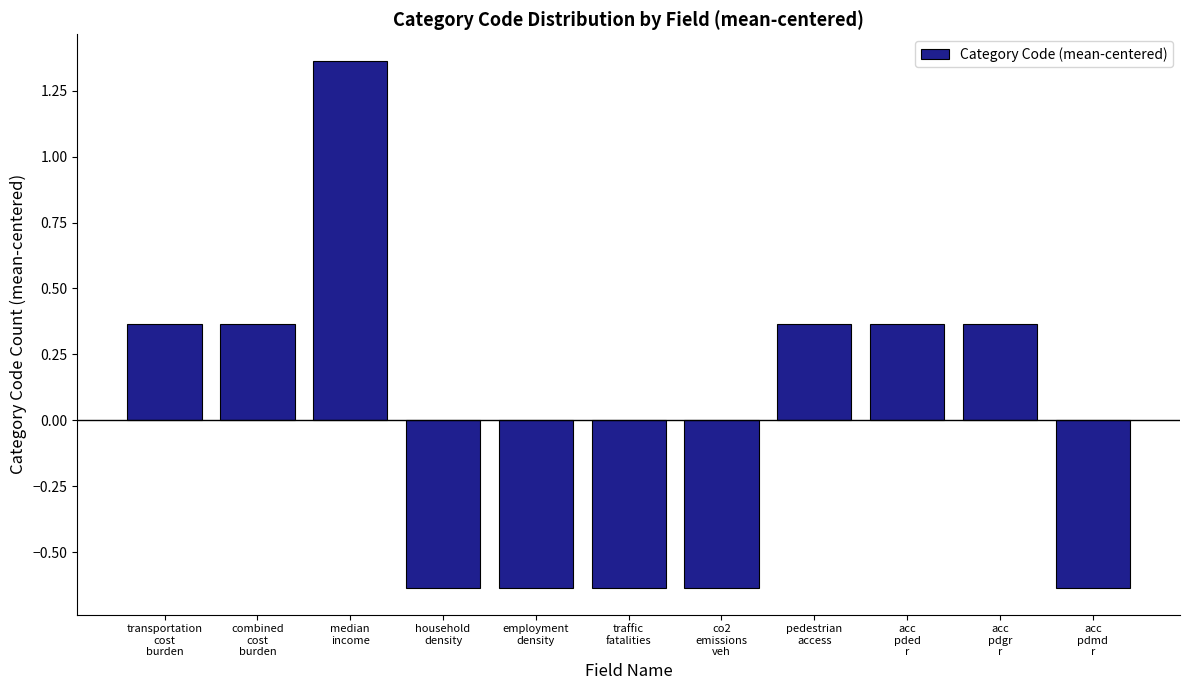

What is the difference between the maximum and minimum values?

2.0